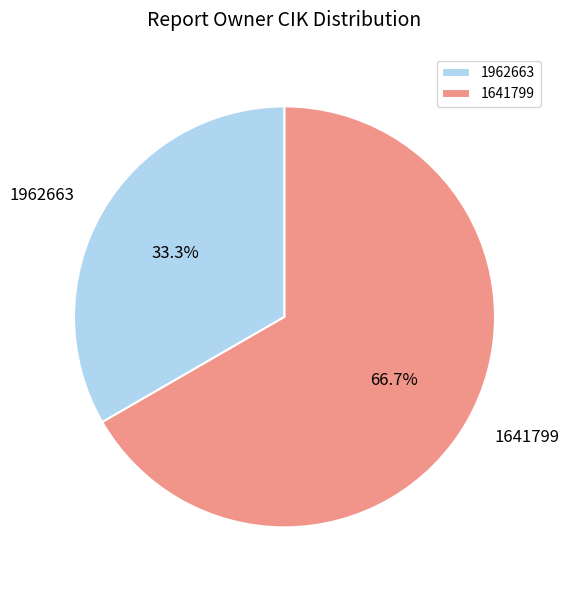

Rank the categories by value from lowest to highest.

1962663, 1641799